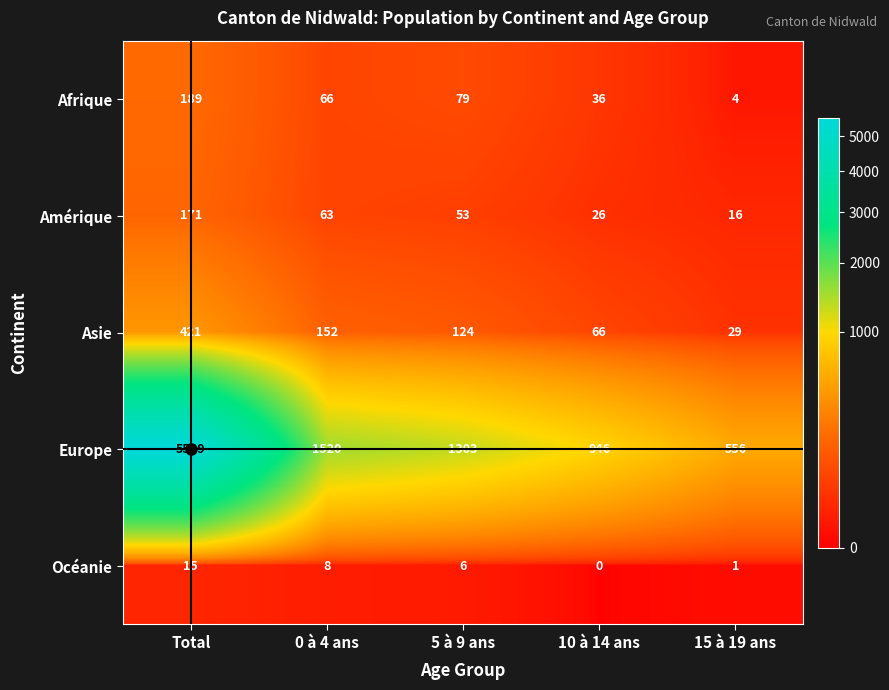

Which series has the widest spread of values?

Europe